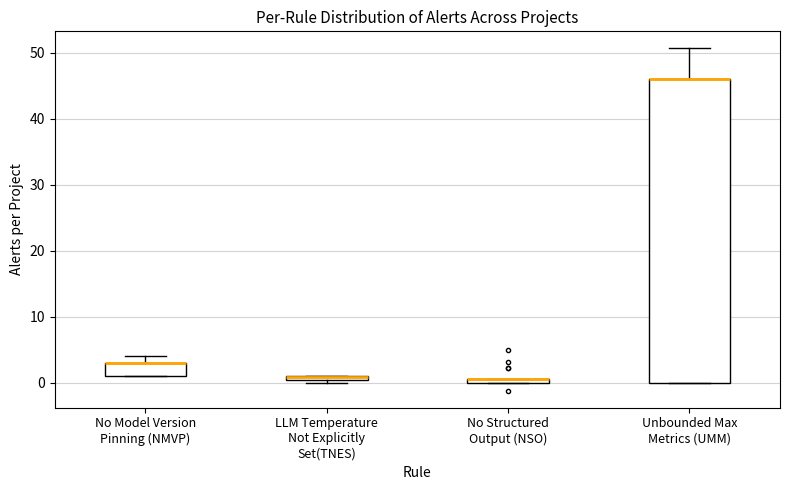

Where is the upper edge of the box for LLM Temperature Not Explicitly Set(TNES) on the y-axis? The values are not printed on the chart, so give them approximately, as read against the axis.

1